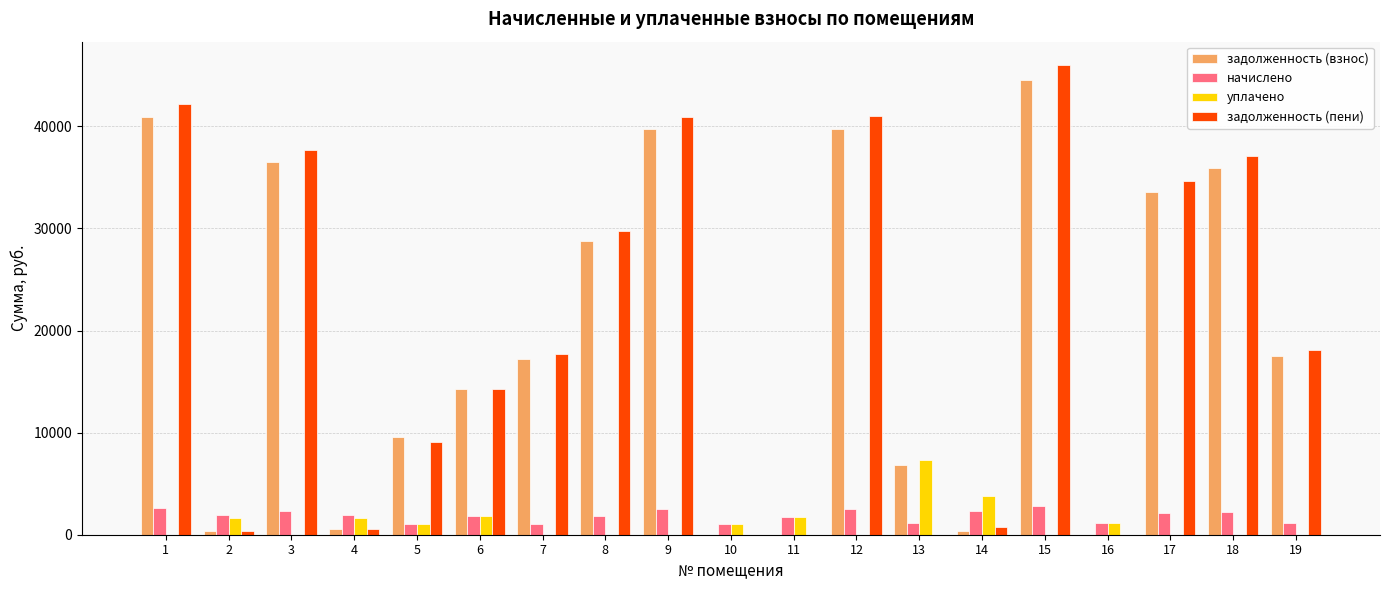

How many distinct data groups are displayed?

4